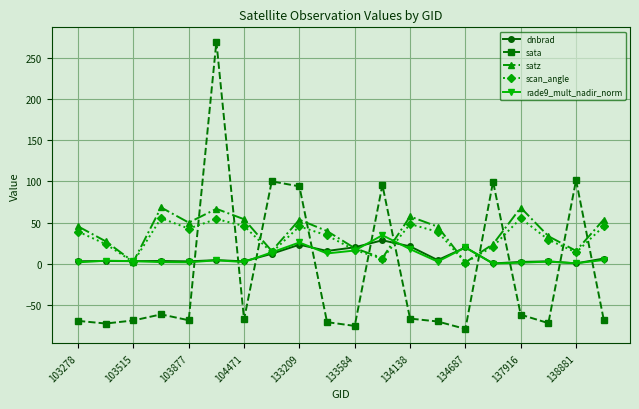

How many lines are shown in the chart?

5